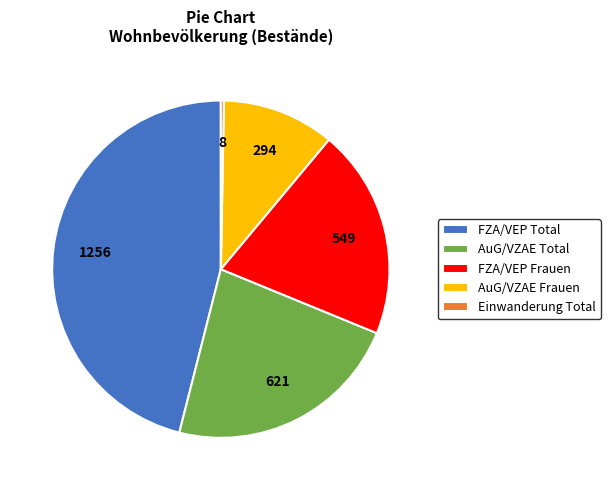

Combined, do AuG/VZAE Total and Einwanderung Total account for over 50%?

No